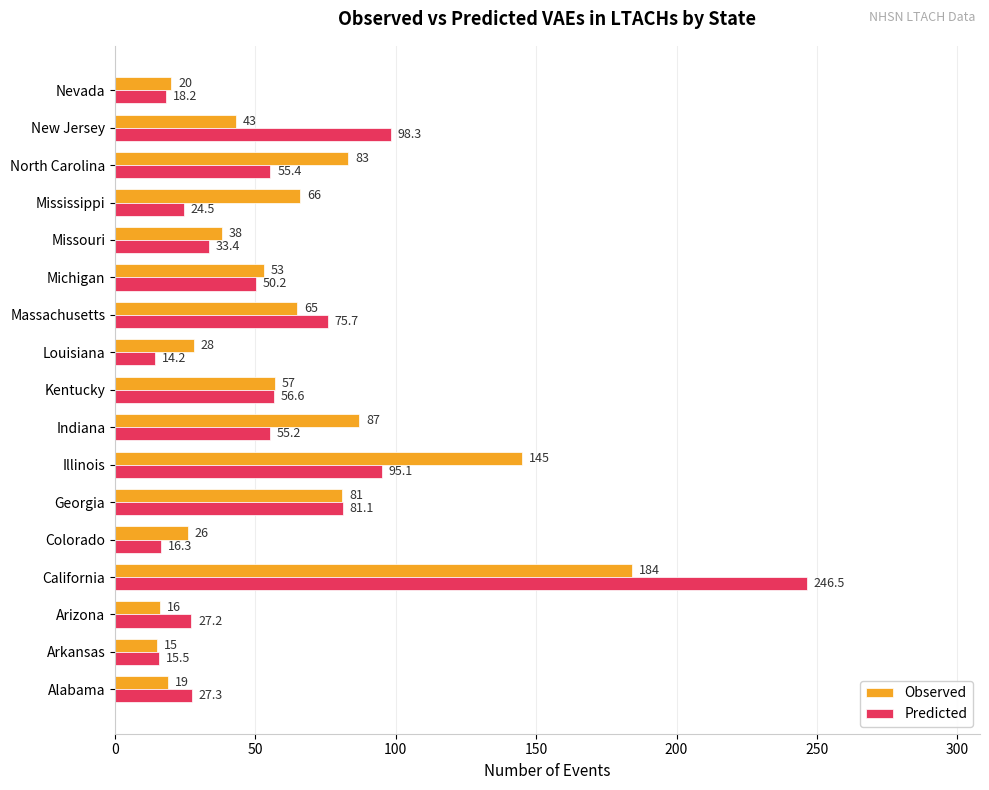

What is the difference between the second highest and second lowest values in the Predicted series?

82.8